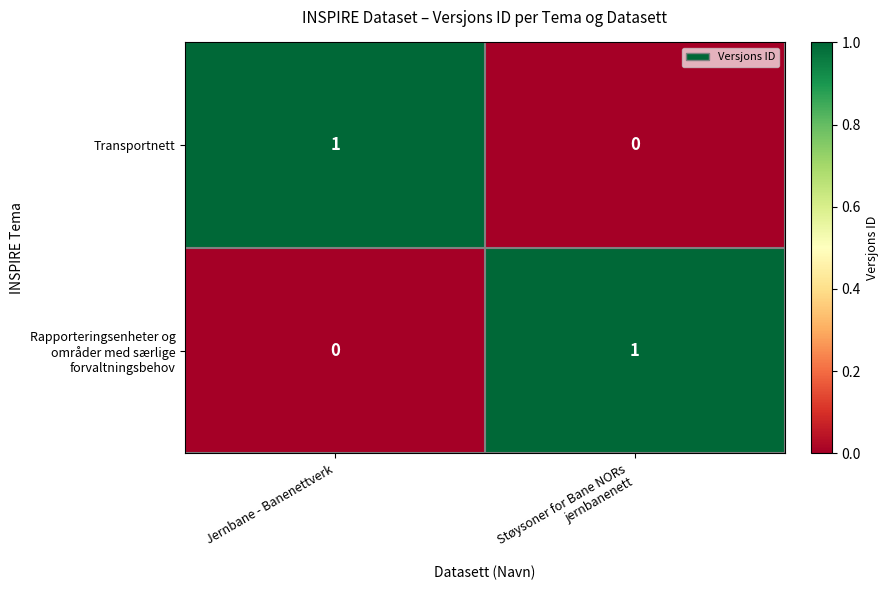

Is it true that Transportnett equals 1 at Jernbane - Banenettverk?

True